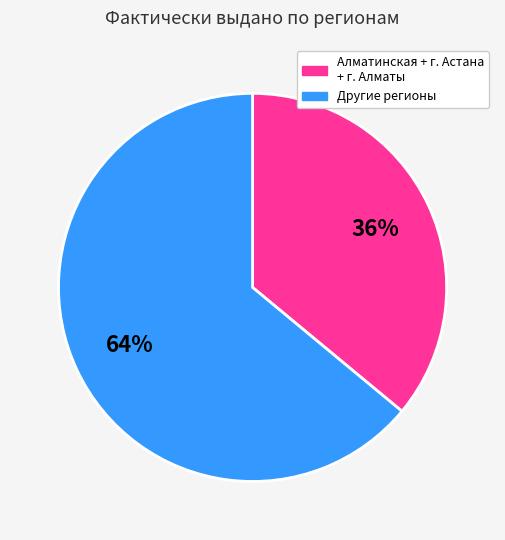

Is the sum of Алматинская + г. Астана + г. Алматы and Другие регионы greater than half?

Yes